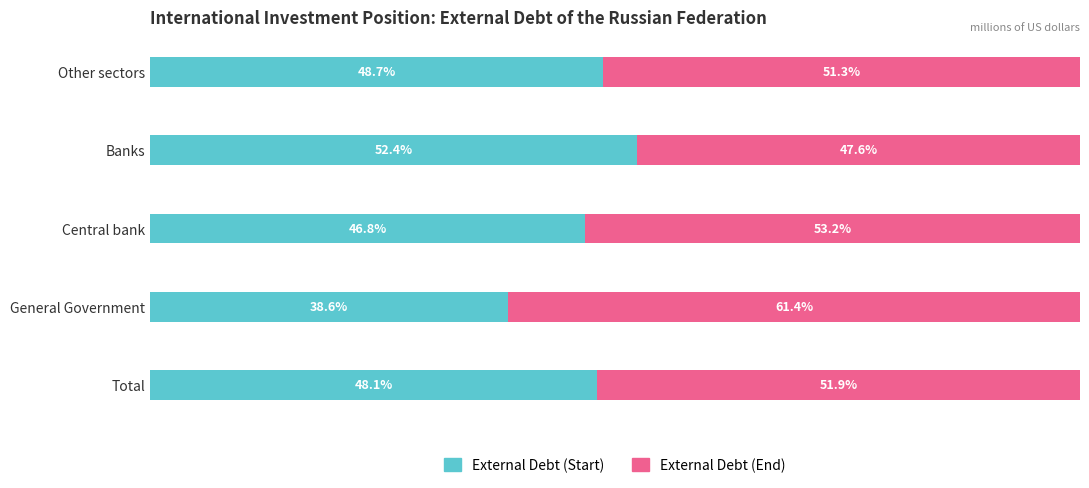

Where is External Debt (Start) nearest to the value 45?

Central bank